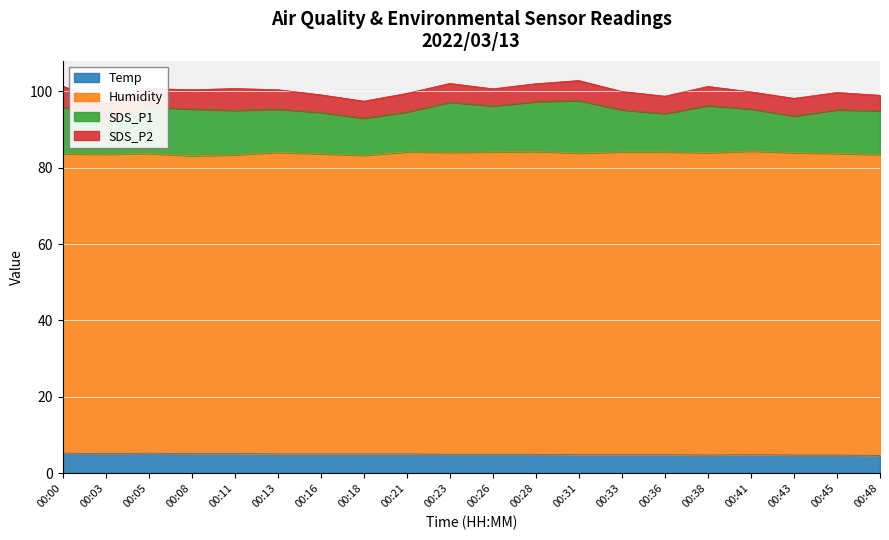

Which series has the largest total across all categories?

Humidity